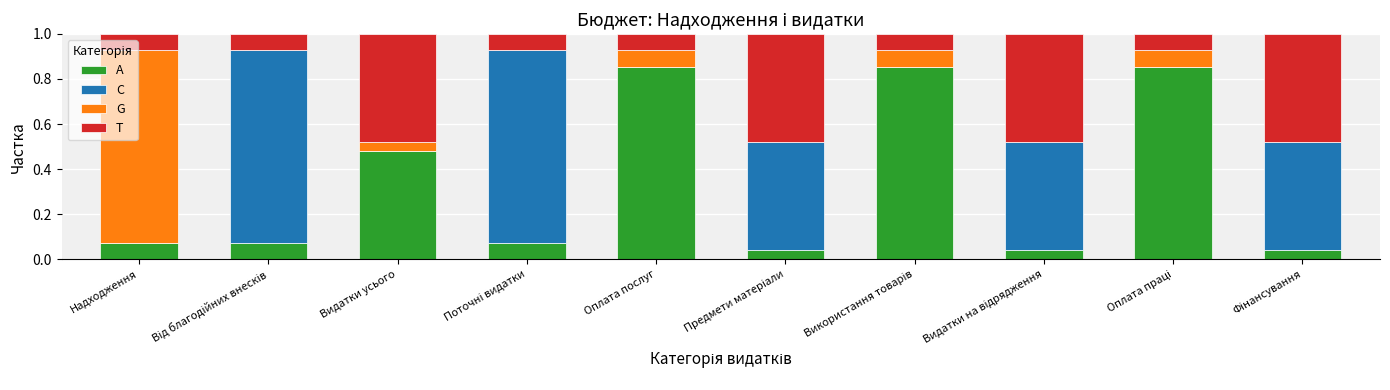

What is the sum of all A values?

3.4